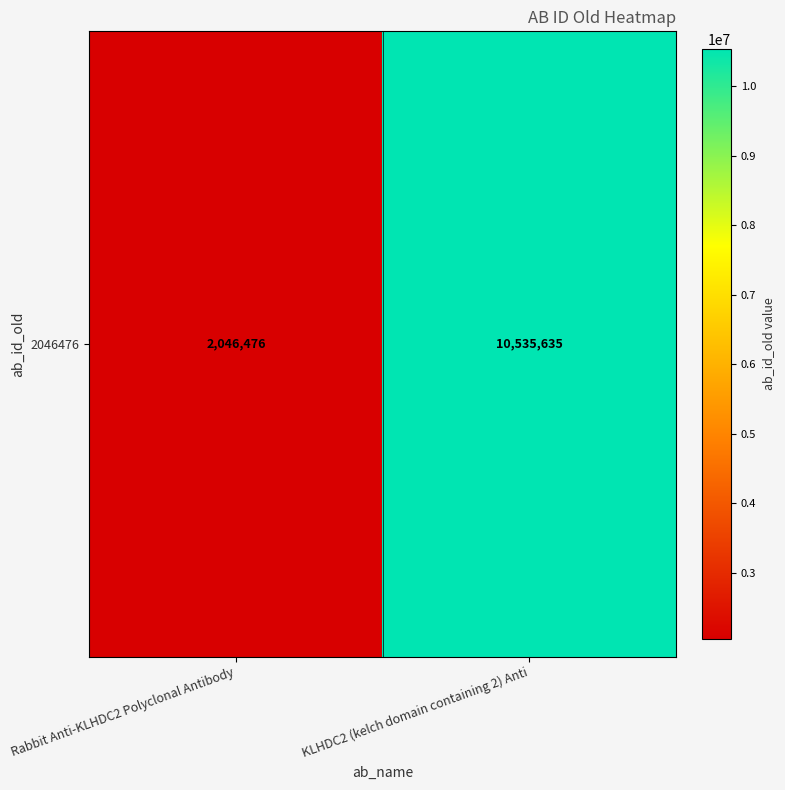

Reading left to right, list all the values displayed in this chart.

Rabbit Anti-KLHDC2 Polyclonal Antibody=2046476	KLHDC2 (kelch domain containing 2) Anti=10535635